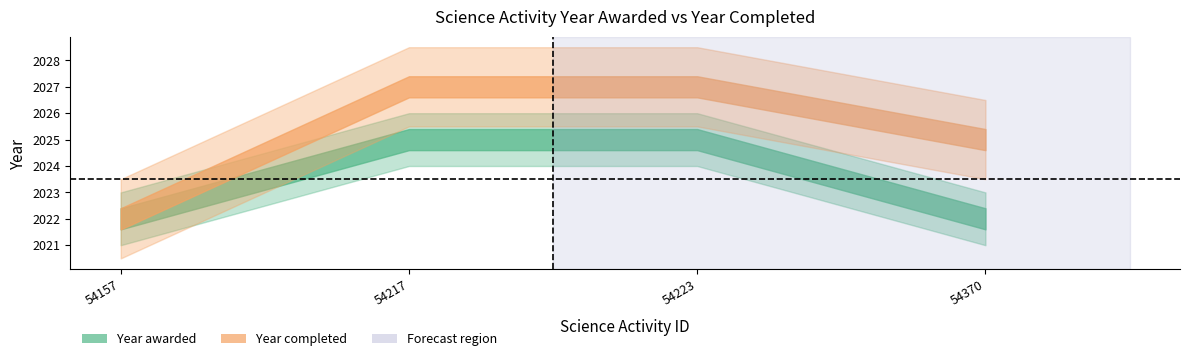

Which series has the widest spread of values?

Year completed